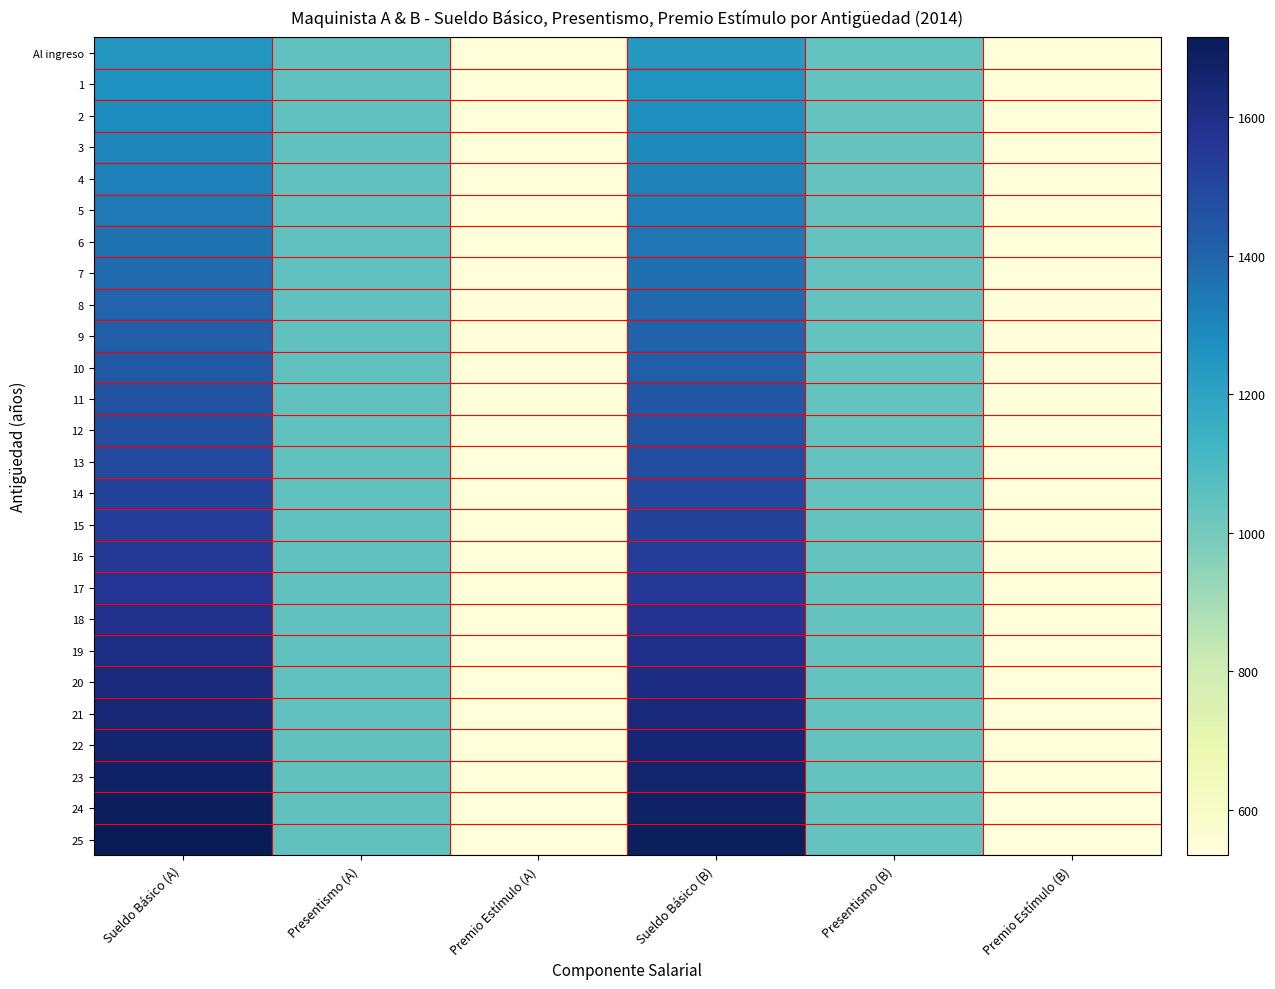

Which category has the lowest value across all series?

Premio Estímulo (A)